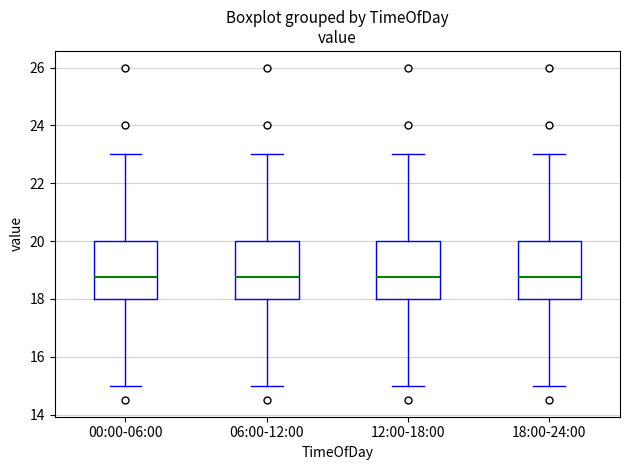

Reading left to right, read every box against the y-axis: the position of its median line, the range the box covers, and the ends of its whiskers. The values are not printed on the chart, so give them approximately, as read against the axis.

00:00-06:00: median 18.8, box 18.0 to 20.0, whiskers 15.0 to 23.0
06:00-12:00: median 18.8, box 18.0 to 20.0, whiskers 15.0 to 23.0
12:00-18:00: median 18.8, box 18.0 to 20.0, whiskers 15.0 to 23.0
18:00-24:00: median 18.8, box 18.0 to 20.0, whiskers 15.0 to 23.0